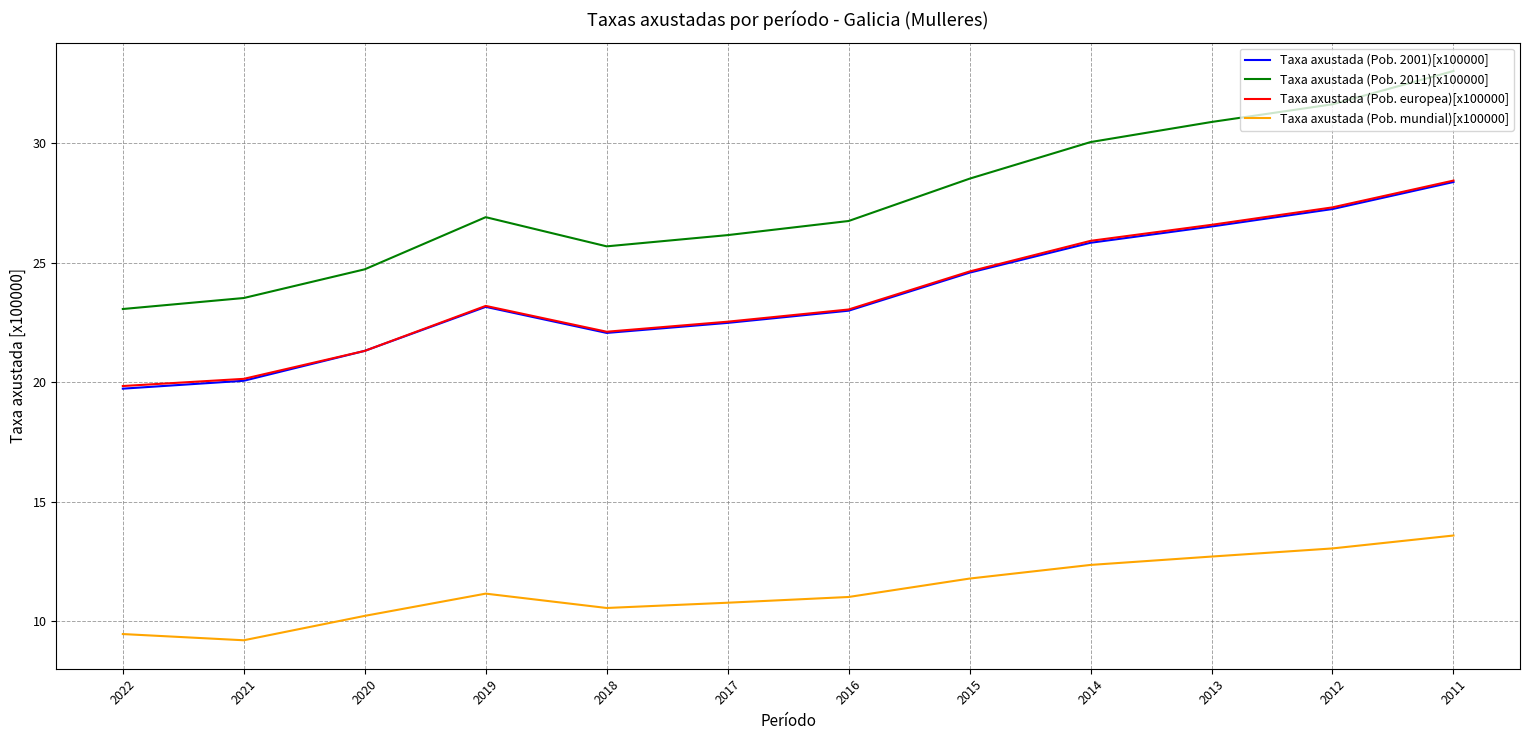

What value does the Taxa axustada (Pob. europea)[x100000] series have at 2021?

20.1